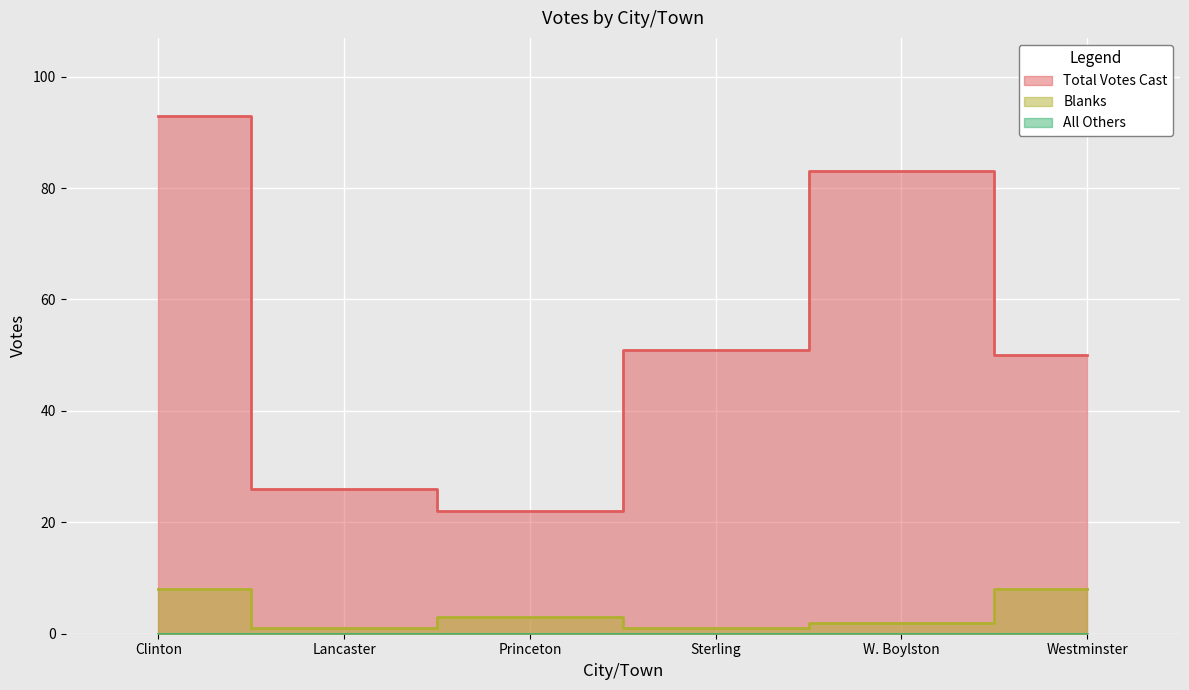

What is the label of the 1st point from the left?

Clinton